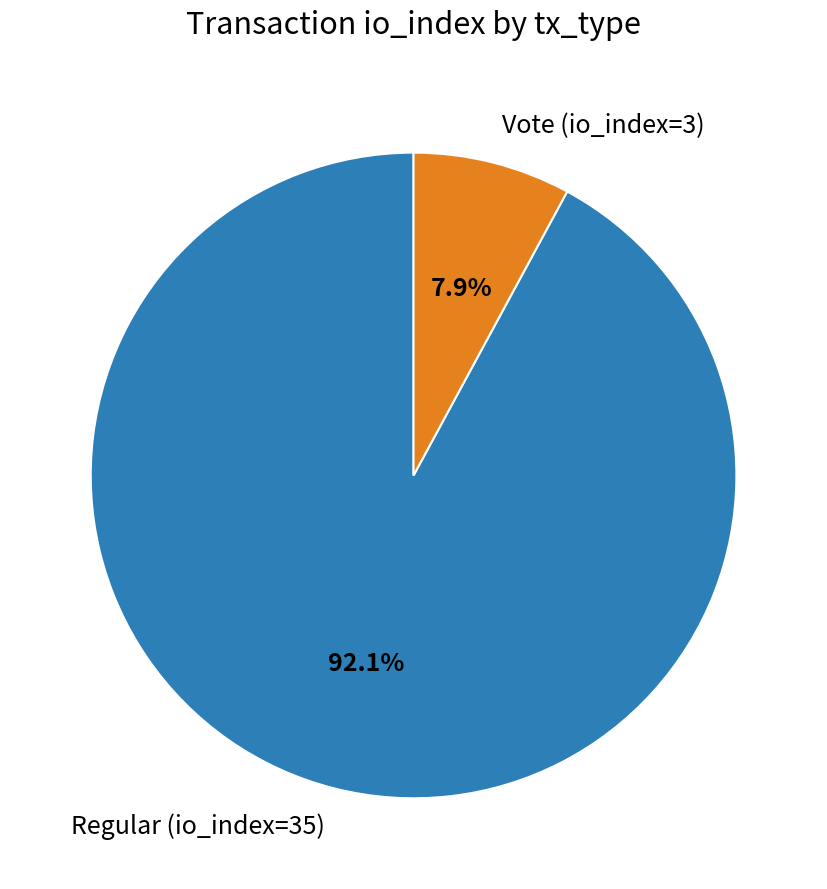

Count the number of slices in the pie.

2